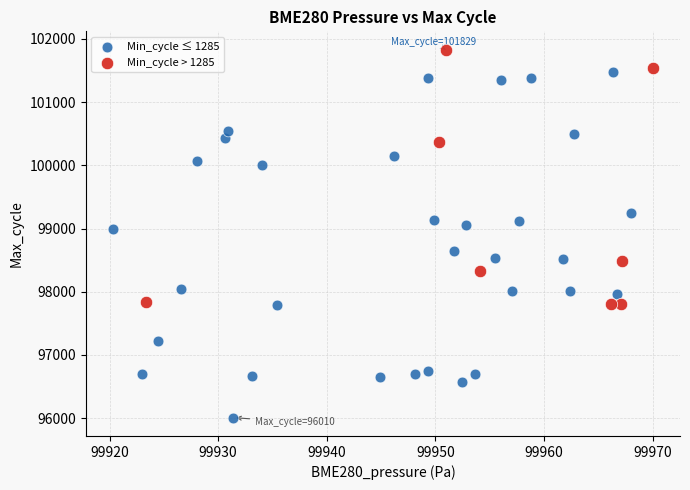

What are all the series names shown in the legend?

Min_cycle ≤ 1285, Min_cycle > 1285